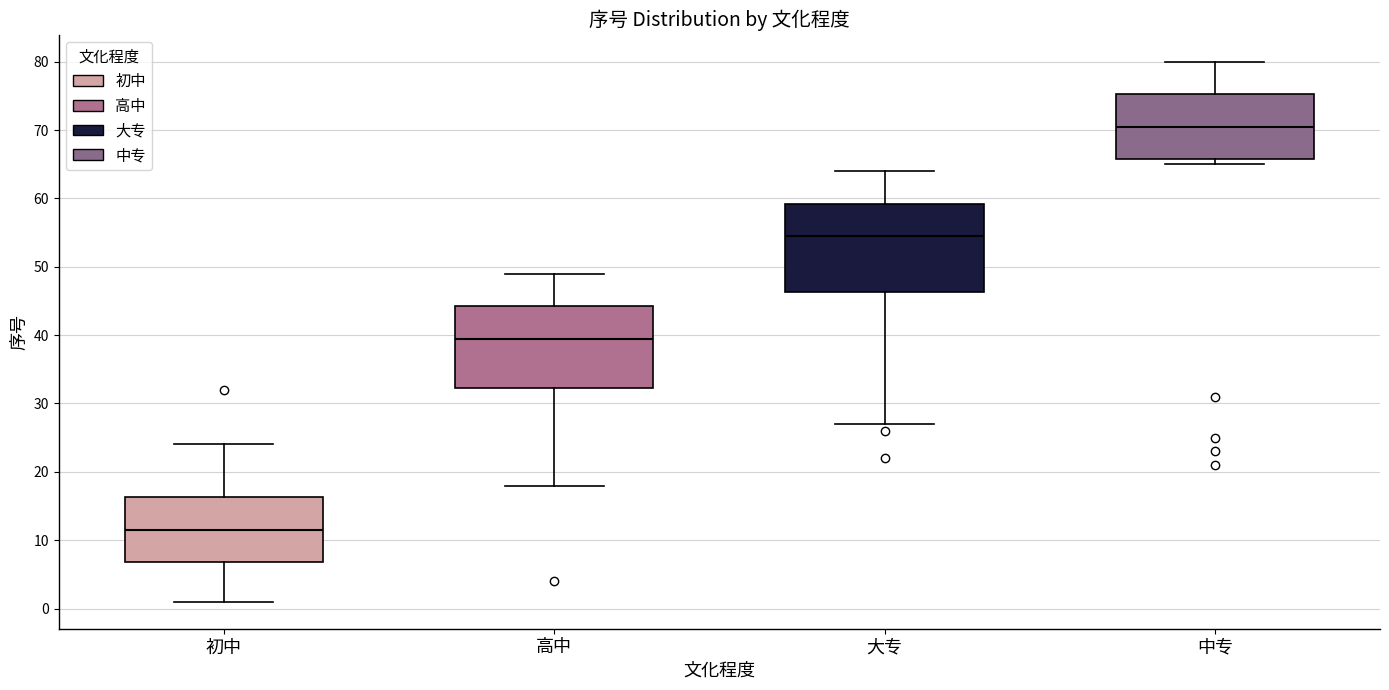

Reading left to right, read every box against the y-axis: the position of its median line, the range the box covers, and the ends of its whiskers. The values are not printed on the chart, so give them approximately, as read against the axis.

初中: median 12, box 7 to 16, whiskers 1 to 24
高中: median 40, box 32 to 44, whiskers 18 to 49
大专: median 55, box 46 to 59, whiskers 27 to 64
中专: median 71, box 66 to 75, whiskers 65 to 80